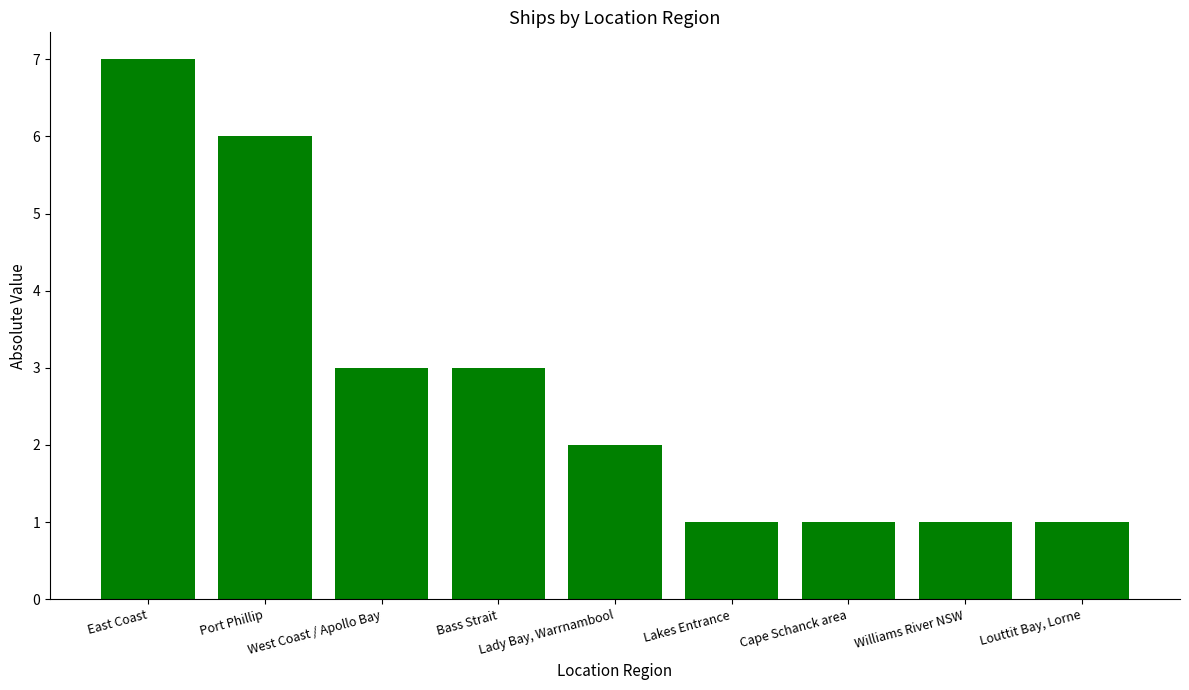

Approximately how many times larger is the value at Port Phillip compared to Lakes Entrance?

6.0